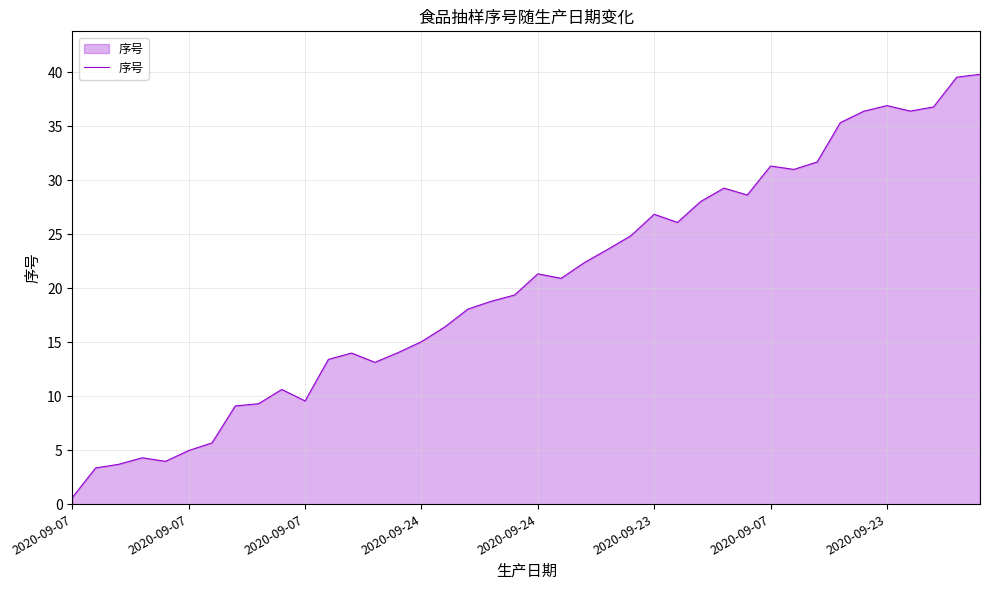

What is the maximum value shown in the chart?

39.8